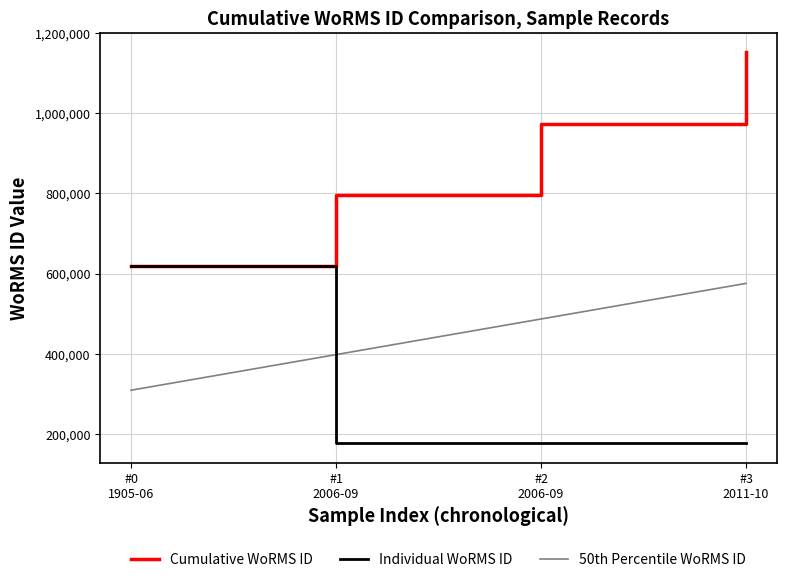

Which series has the largest range (max minus min)?

Cumulative WoRMS ID